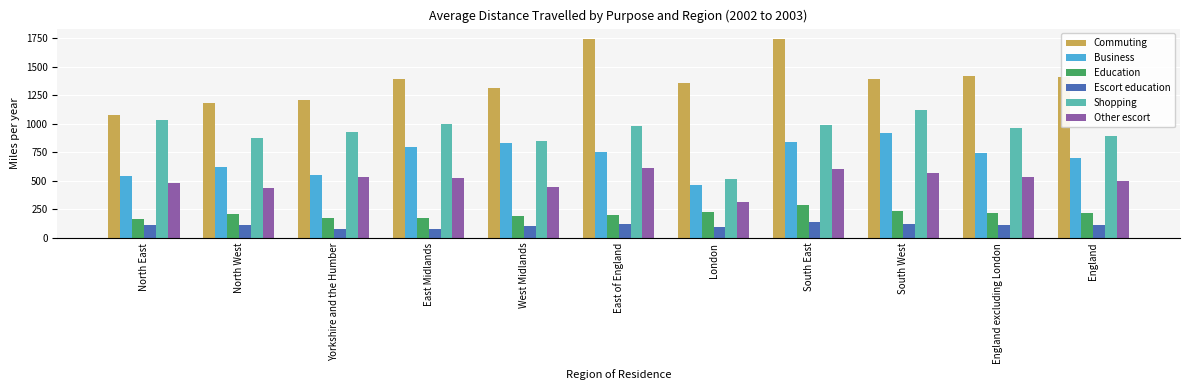

Which series has the widest spread of values?

Commuting